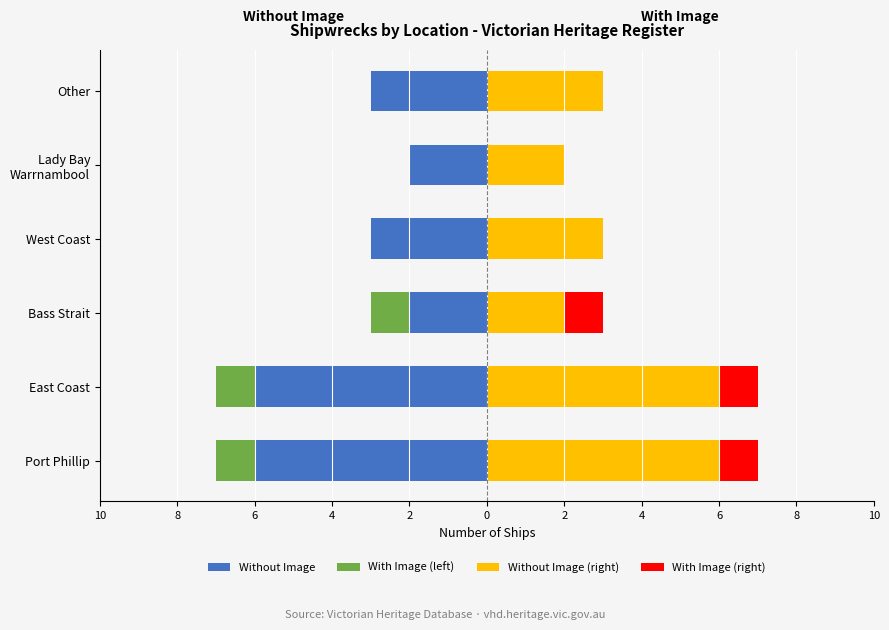

Count the number of data series in this chart.

4